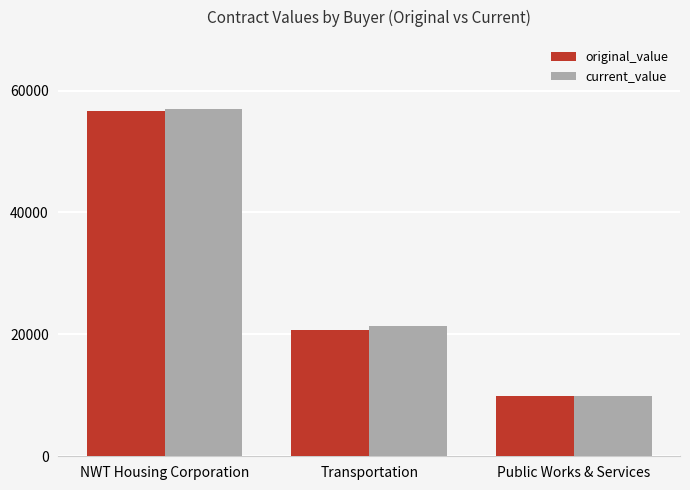

Which label corresponds to the smallest value in the chart?

Public Works & Services